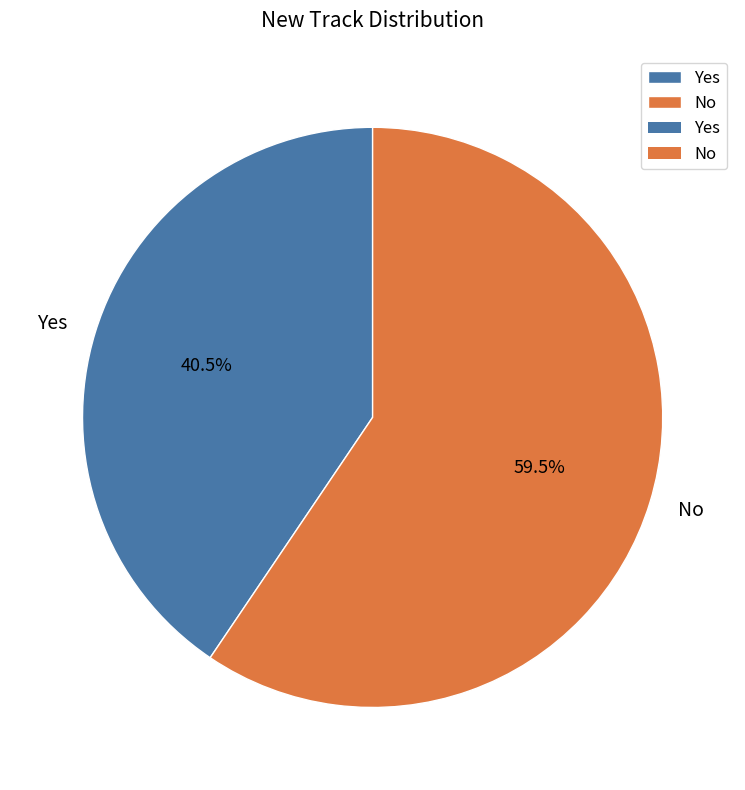

What is the ratio of the value at No to the value at Yes?

1.5